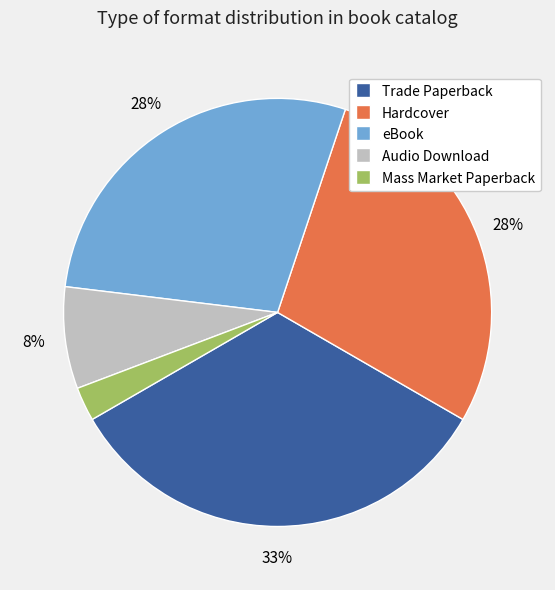

What is the largest slice in the pie chart?

Trade Paperback